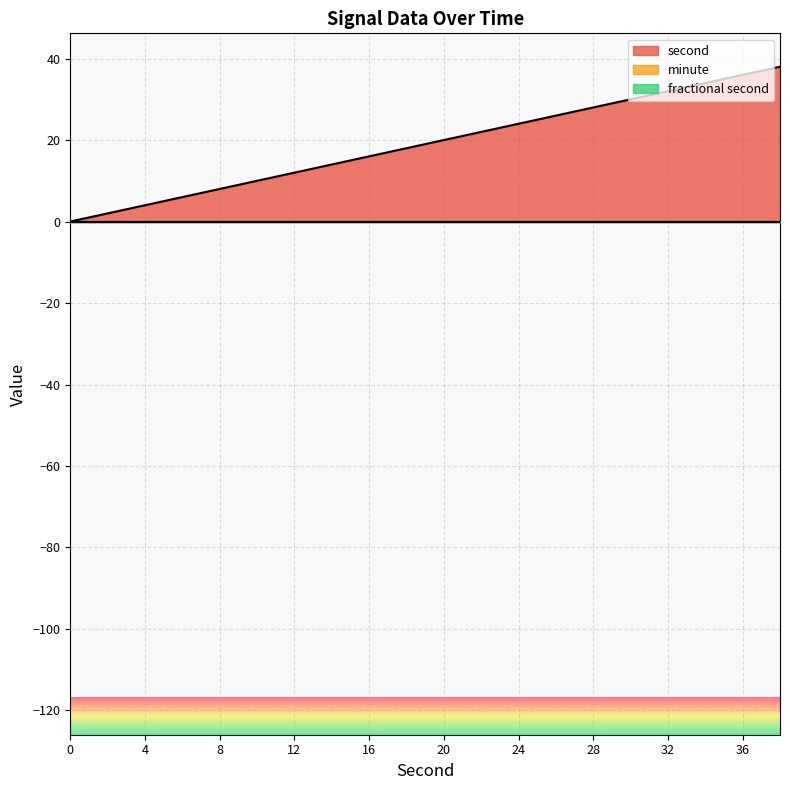

Rank the categories by second value from highest to lowest.

38, 36, 34, 32, 30, 28, 26, 24, 22, 20, 18, 16, 14, 12, 10, 8, 6, 4, 2, 0